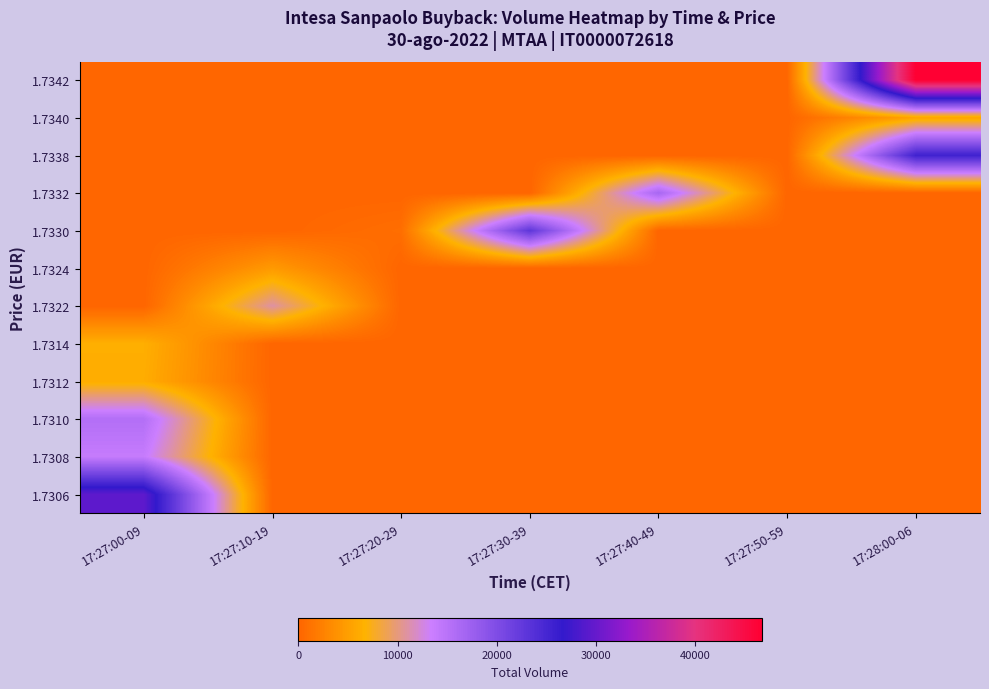

Reading left to right, what are all the values shown in this chart?

1.7306: 17:27:00-09=29517	17:27:10-19=0	17:27:20-29=0	17:27:30-39=0	17:27:40-49=0	17:27:50-59=0	17:28:00-06=0
1.7308: 17:27:00-09=13902	17:27:10-19=0	17:27:20-29=0	17:27:30-39=0	17:27:40-49=0	17:27:50-59=0	17:28:00-06=0
1.7310: 17:27:00-09=15502	17:27:10-19=0	17:27:20-29=0	17:27:30-39=0	17:27:40-49=0	17:27:50-59=0	17:28:00-06=0
1.7312: 17:27:00-09=6221	17:27:10-19=0	17:27:20-29=0	17:27:30-39=0	17:27:40-49=0	17:27:50-59=0	17:28:00-06=0
1.7314: 17:27:00-09=6429	17:27:10-19=0	17:27:20-29=0	17:27:30-39=0	17:27:40-49=0	17:27:50-59=0	17:28:00-06=0
1.7322: 17:27:00-09=0	17:27:10-19=11006	17:27:20-29=0	17:27:30-39=0	17:27:40-49=0	17:27:50-59=0	17:28:00-06=0
1.7324: 17:27:00-09=0	17:27:10-19=4620	17:27:20-29=0	17:27:30-39=0	17:27:40-49=0	17:27:50-59=0	17:28:00-06=0
1.7330: 17:27:00-09=0	17:27:10-19=0	17:27:20-29=790	17:27:30-39=22881	17:27:40-49=0	17:27:50-59=0	17:28:00-06=0
1.7332: 17:27:00-09=0	17:27:10-19=0	17:27:20-29=0	17:27:30-39=0	17:27:40-49=16570	17:27:50-59=0	17:28:00-06=0
1.7338: 17:27:00-09=0	17:27:10-19=0	17:27:20-29=0	17:27:30-39=0	17:27:40-49=0	17:27:50-59=0	17:28:00-06=25551
1.7340: 17:27:00-09=0	17:27:10-19=0	17:27:20-29=0	17:27:30-39=0	17:27:40-49=0	17:27:50-59=0	17:28:00-06=5518
1.7342: 17:27:00-09=0	17:27:10-19=0	17:27:20-29=0	17:27:30-39=0	17:27:40-49=0	17:27:50-59=0	17:28:00-06=46664